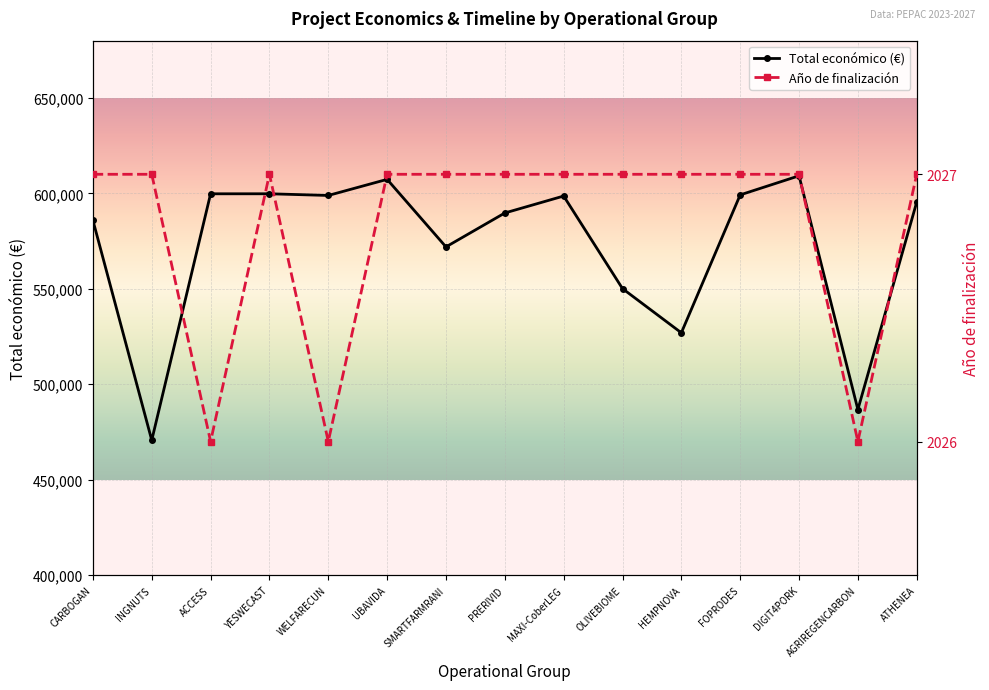

True or false: Total económico (€) has a value of 550111 at OLIVEBIOME.

True